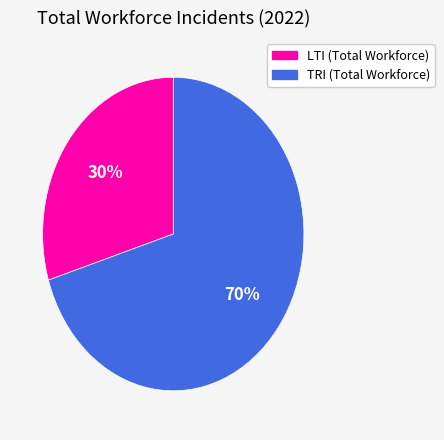

Is there a majority slice in this chart?

Yes